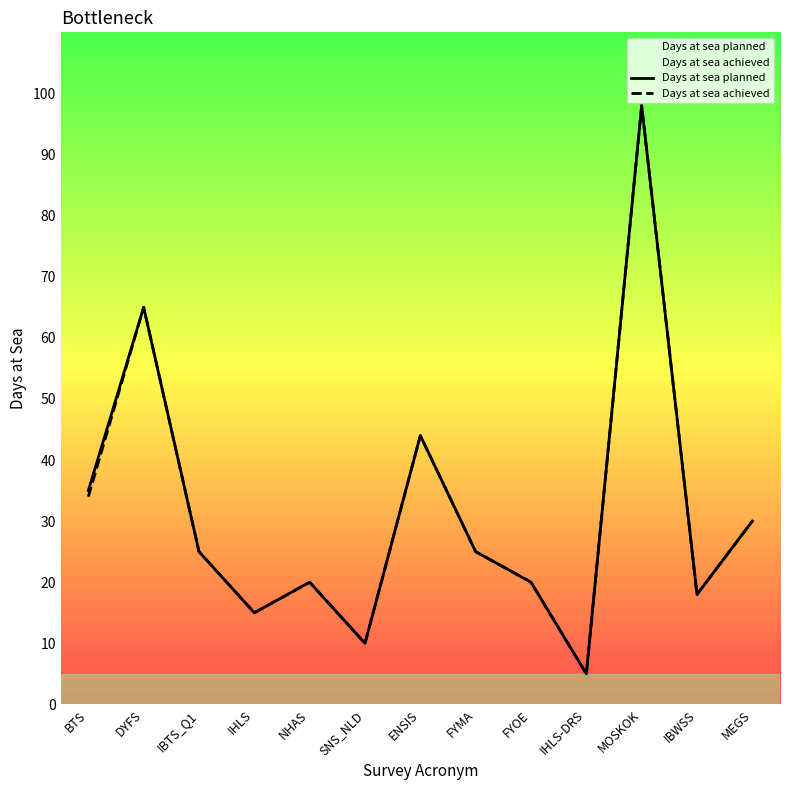

At which category is the sum across all series the highest?

MOSKOK